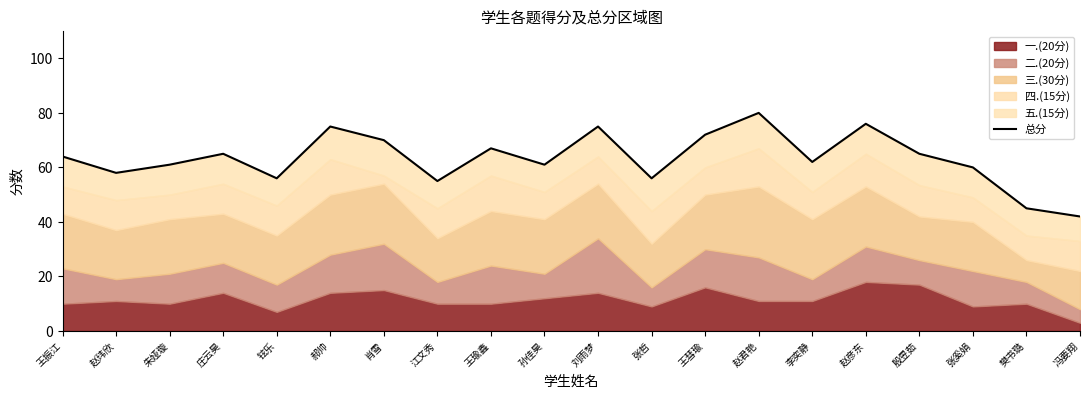

Reading left to right, transcribe all the data shown in this chart.

64	58	61	65	56	75	70	55	67	61	75	56	72	80	62	76	65	60	45	42